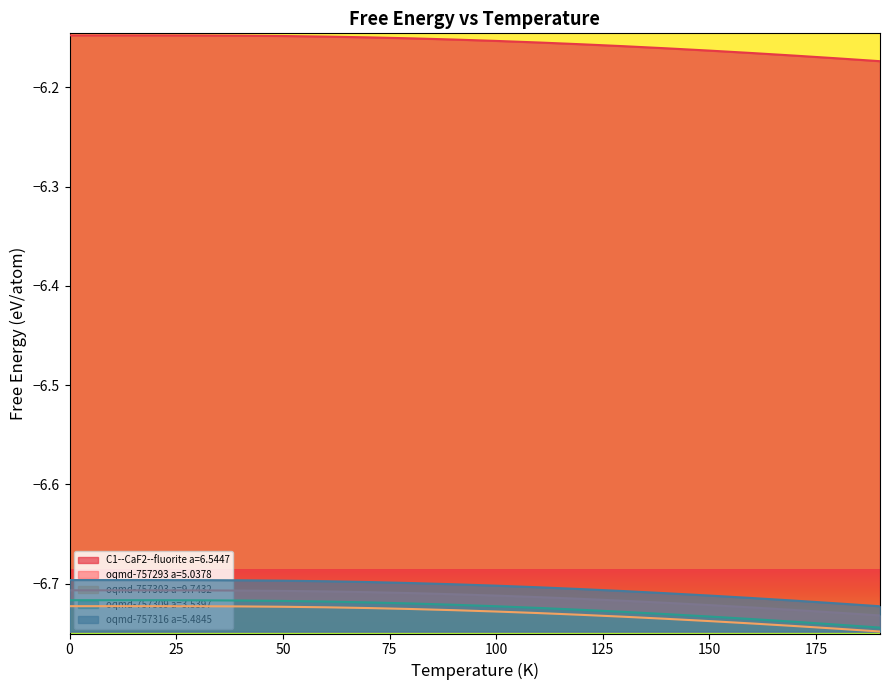

Is it true that oqmd-757316 a=5.4845 equals -2.2 at 90?

False